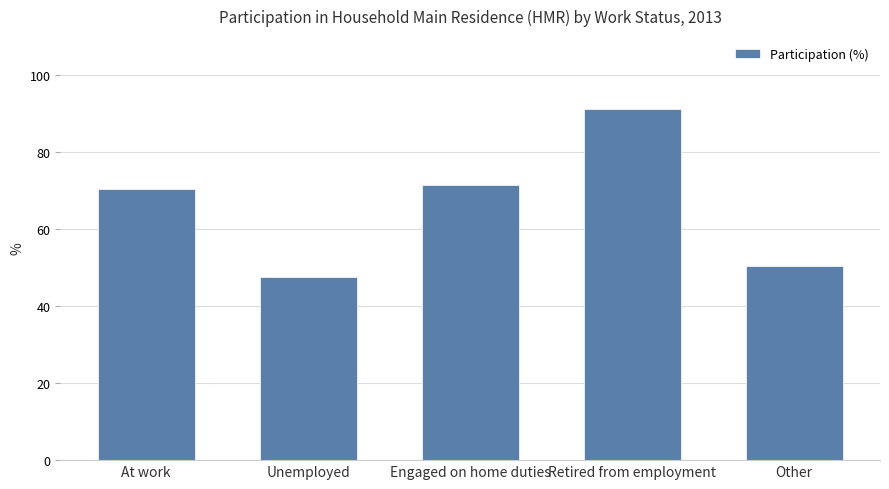

What is the maximum value shown in the chart?

91.1